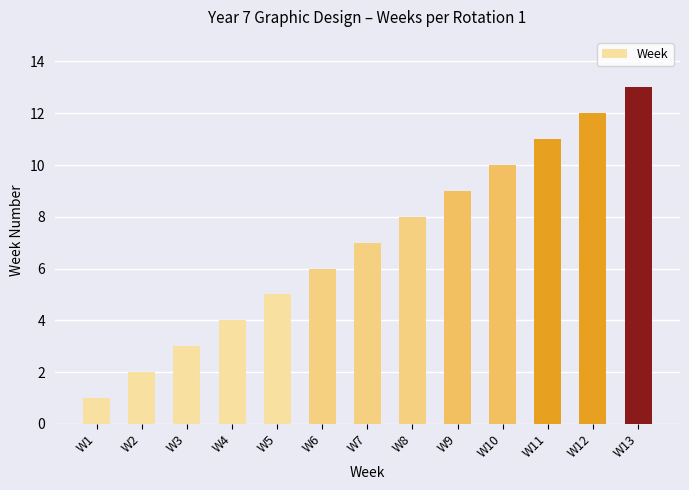

What is the value of the 7th bar from the left?

7